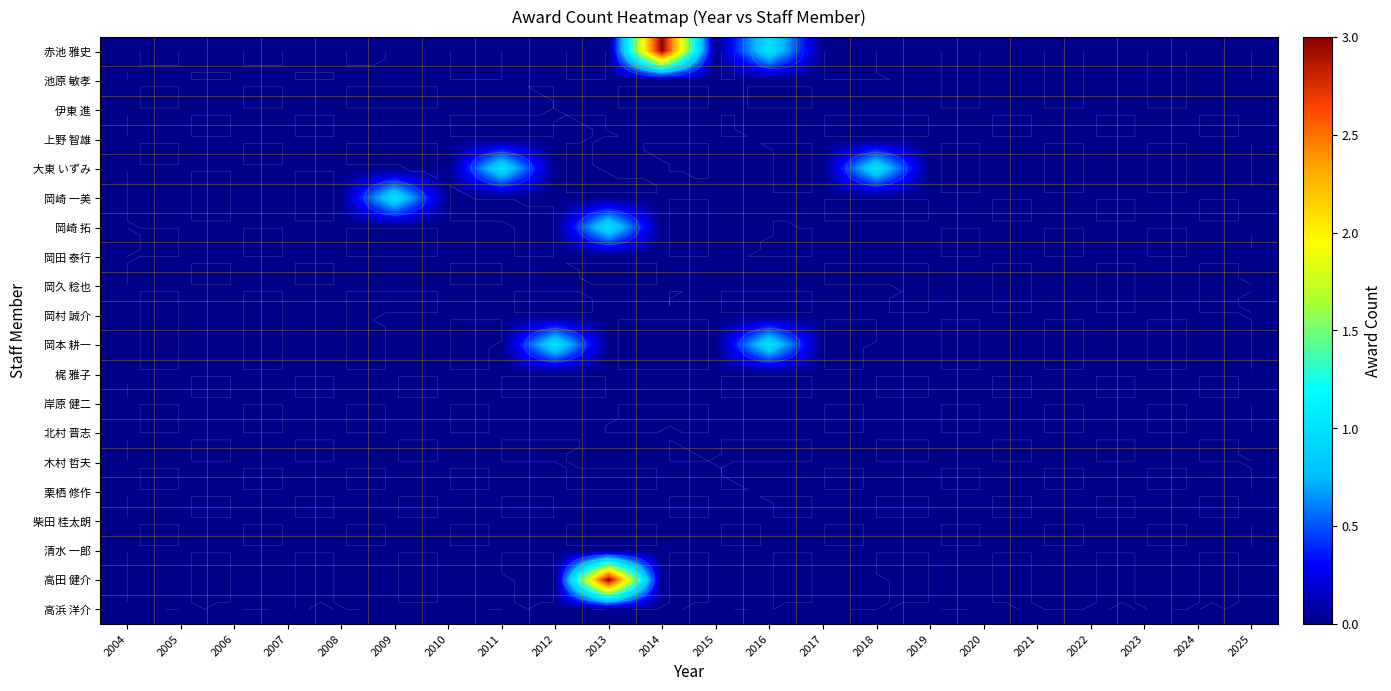

Which category has the highest value across all series?

2014